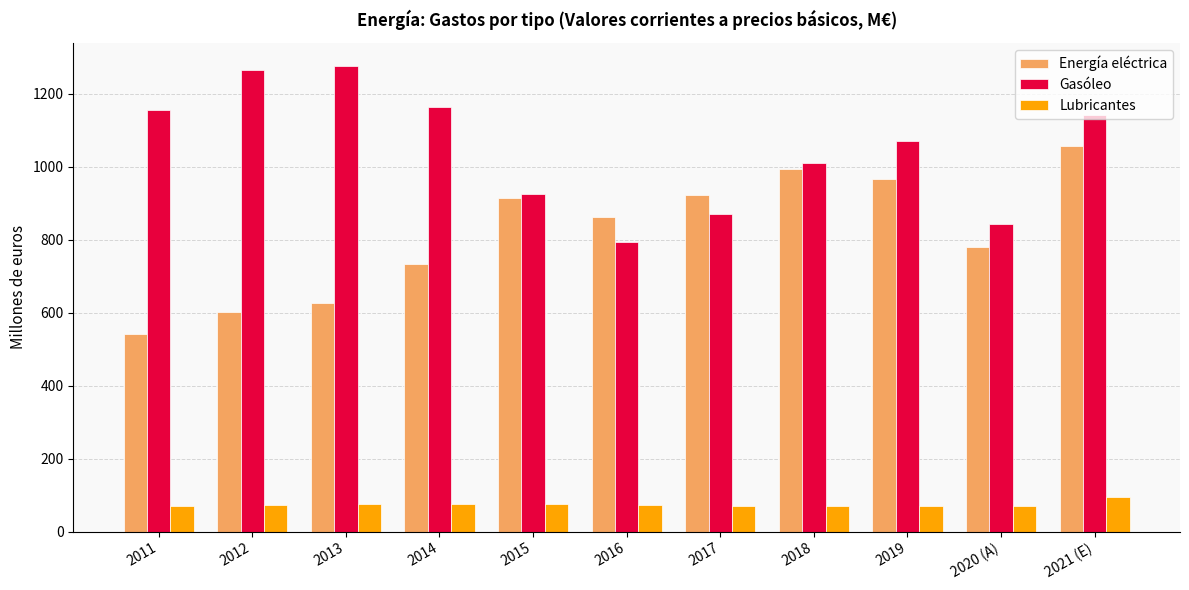

At which category is the sum across all series the highest?

2021 (E)